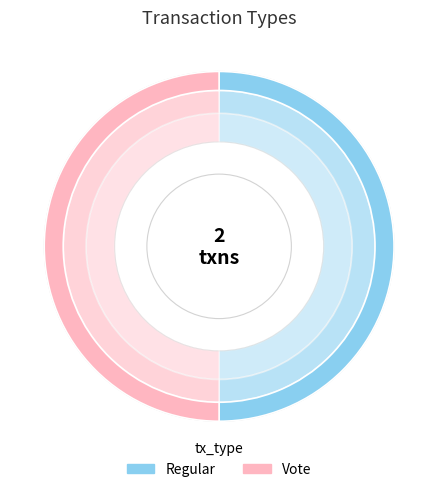

The Vote slice represents 61% of the pie. True or false?

False